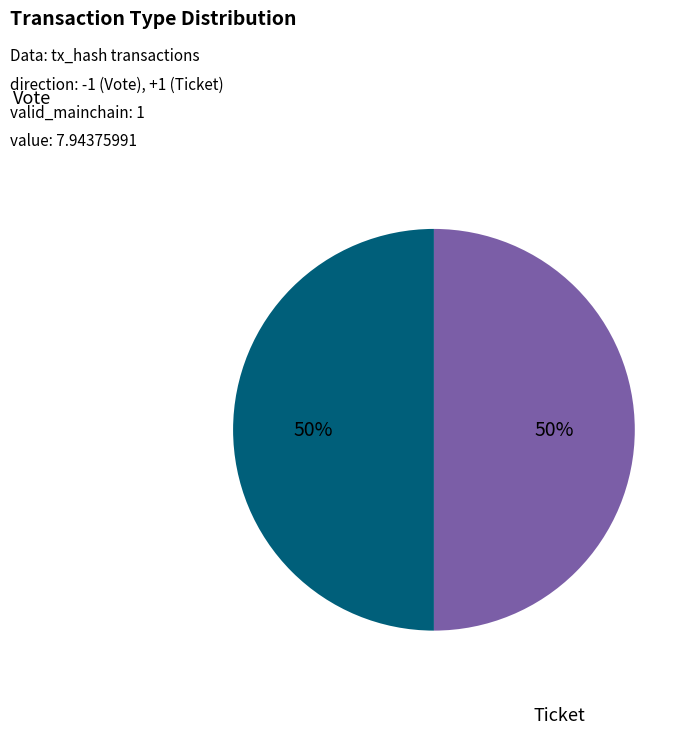

To the nearest percent, what portion does Vote represent?

50%